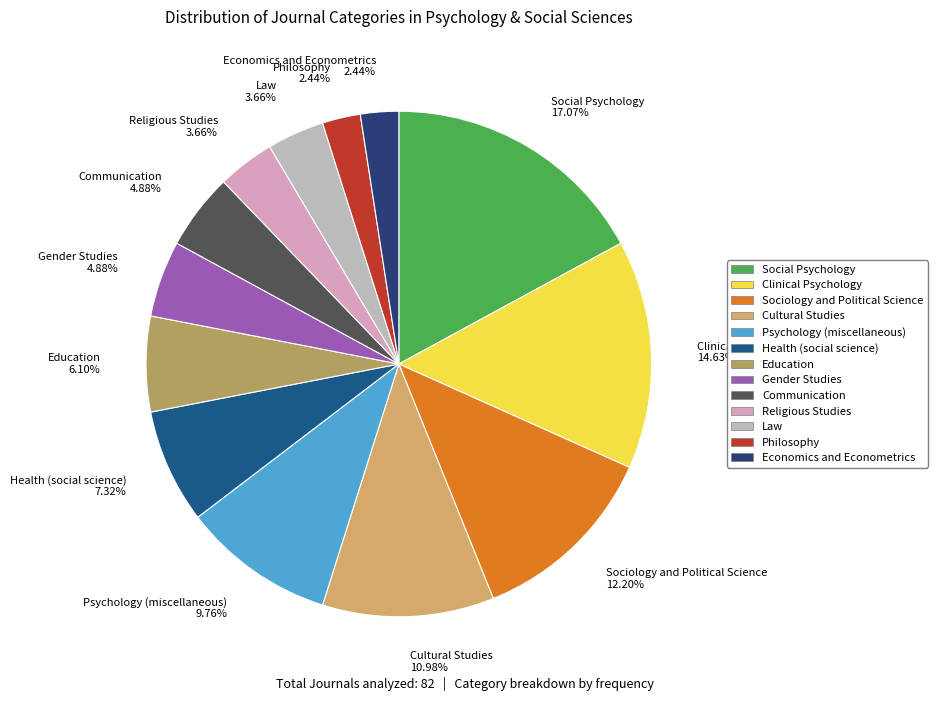

What portion of the pie excludes Communication?

95.1%